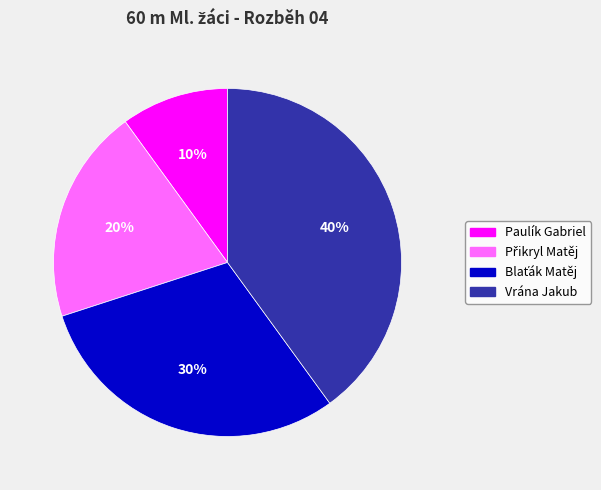

Between Vrána Jakub and Paulík Gabriel, which is larger?

Vrána Jakub